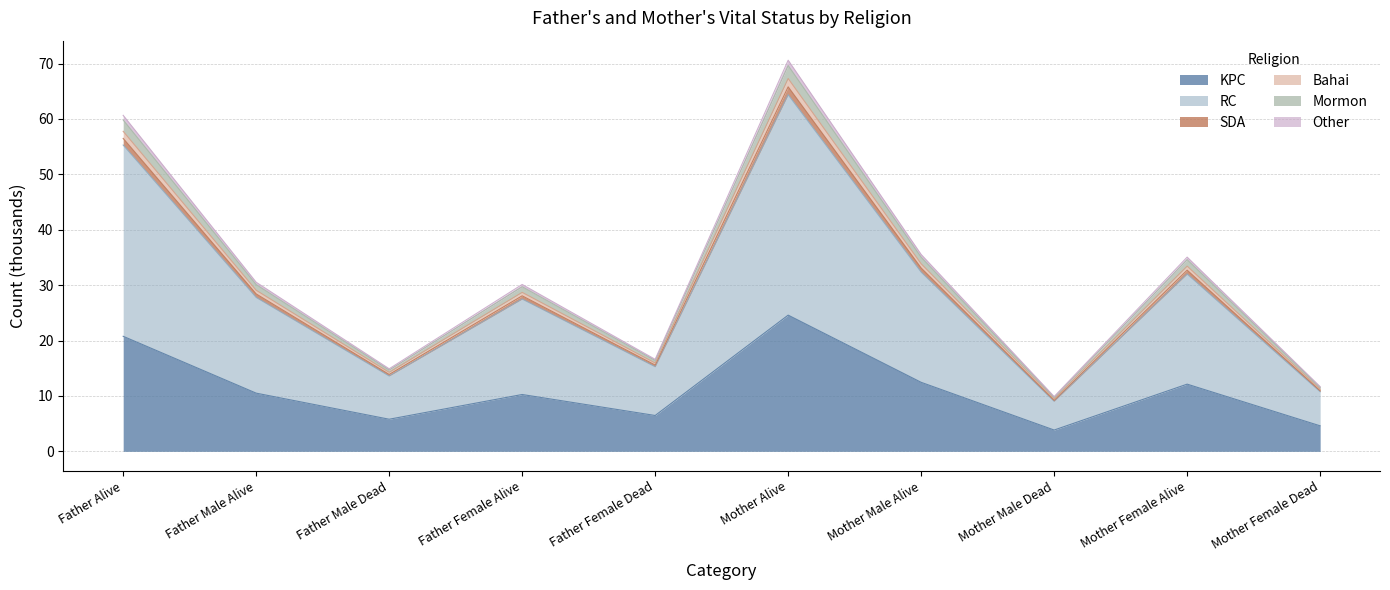

True or false: RC and KPC intersect in this chart.

False